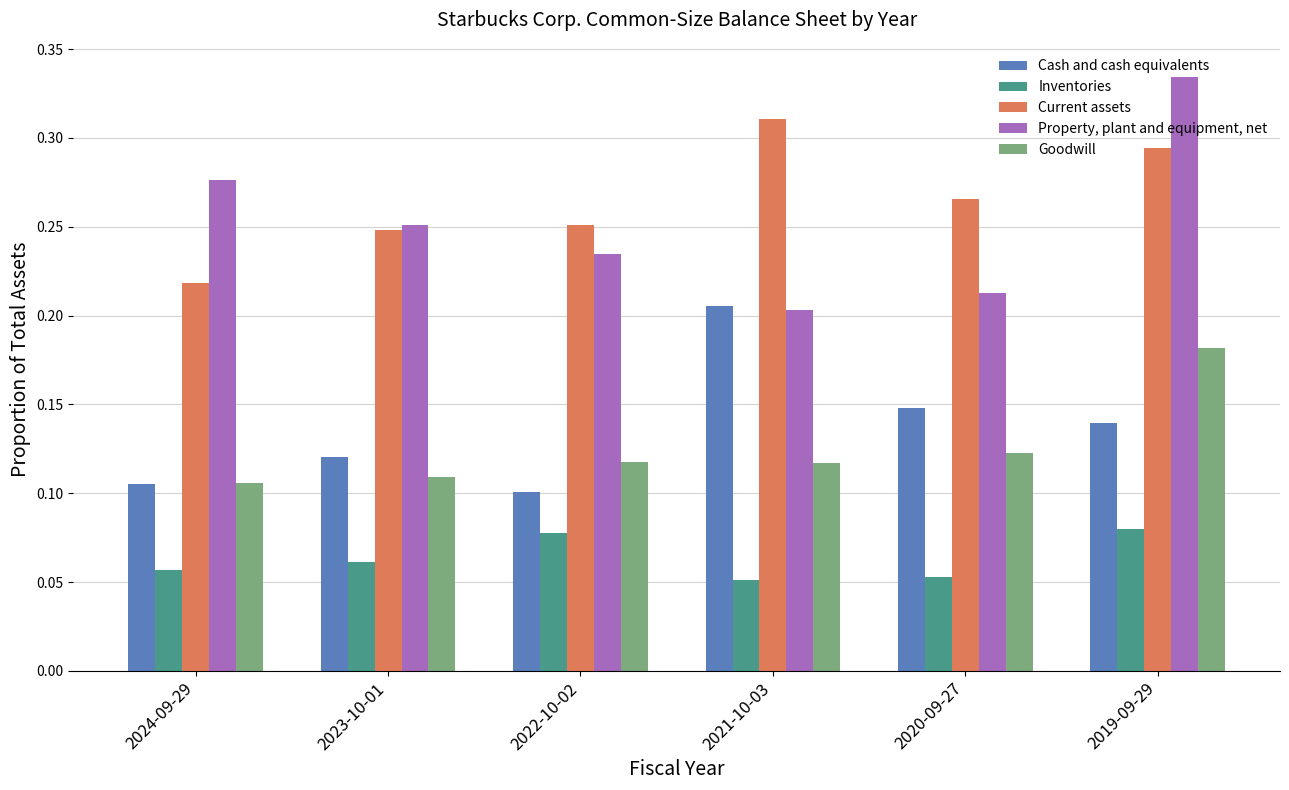

What is the label of the 6th bar from the right?

2024-09-29